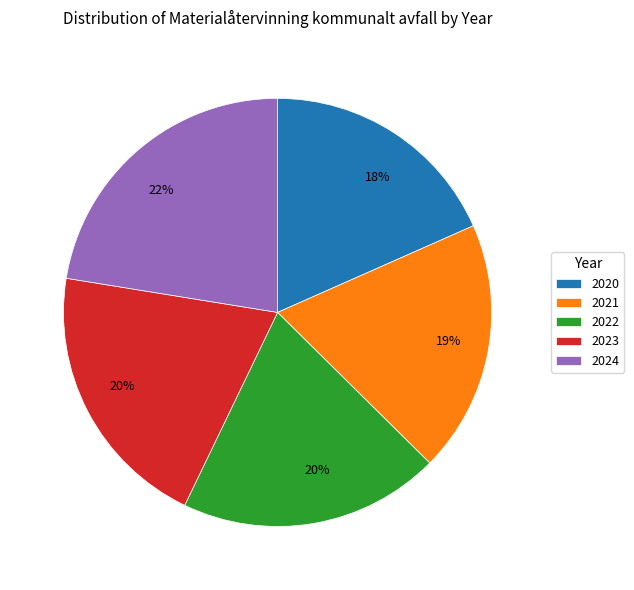

Which slice is the largest?

2024